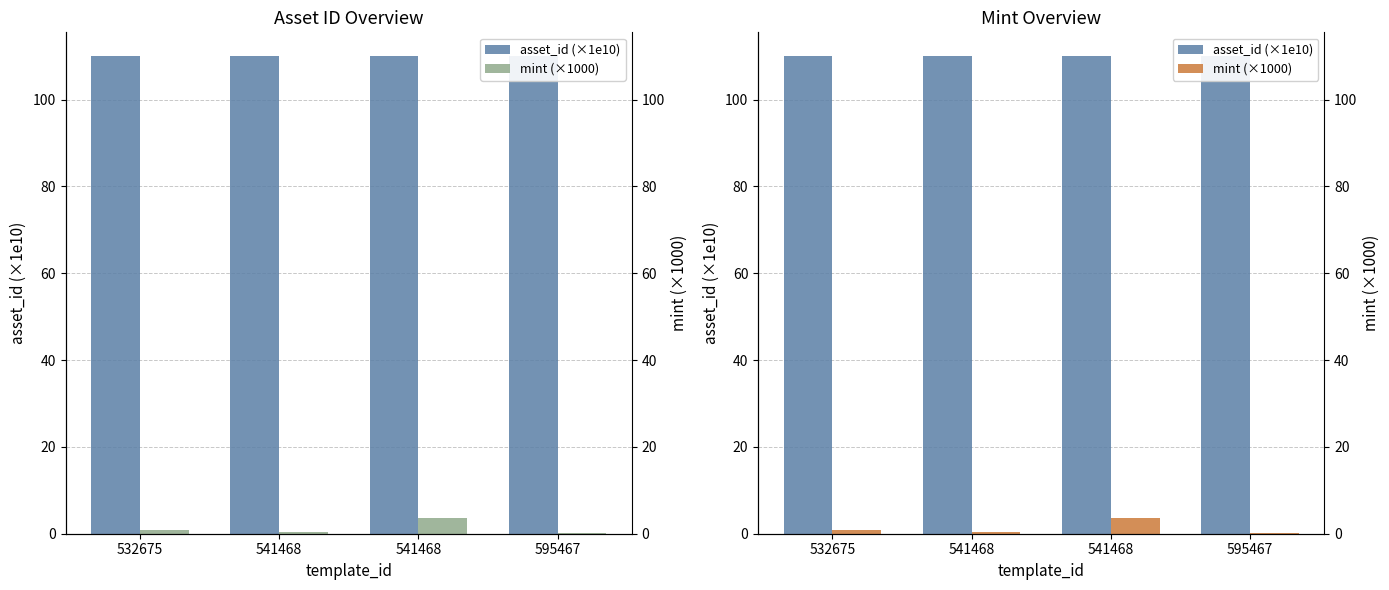

The value of asset_id (×1e10) at 595467 is 58.9. True or false?

False